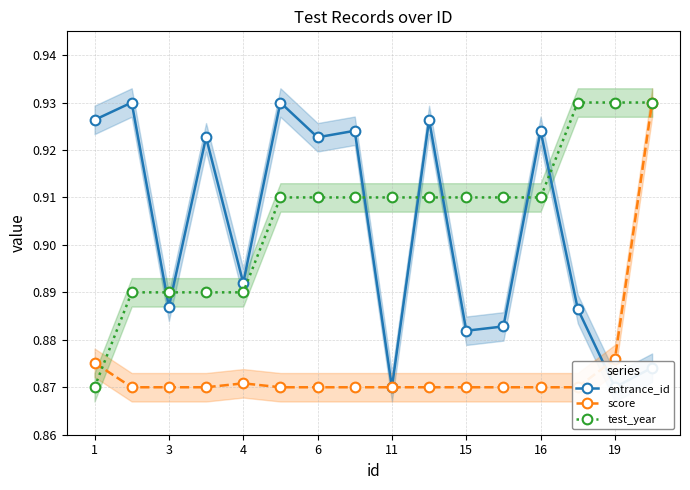

How many lines are shown in the chart?

3